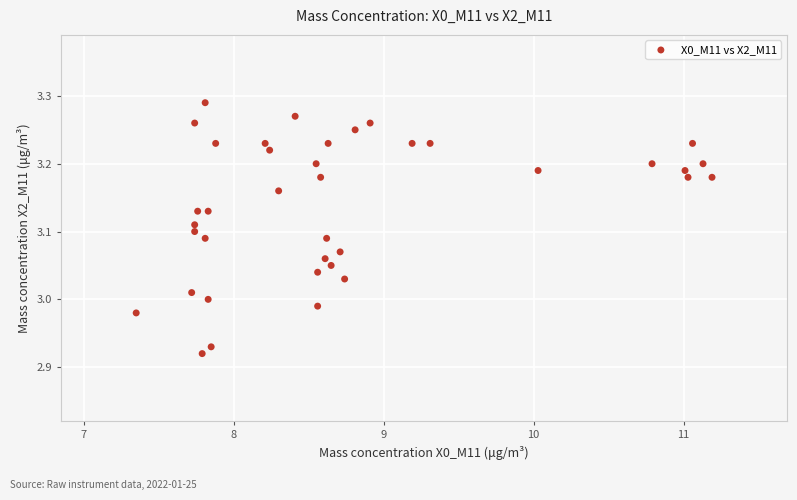

What is the range of Y values (max minus min)?

0.4